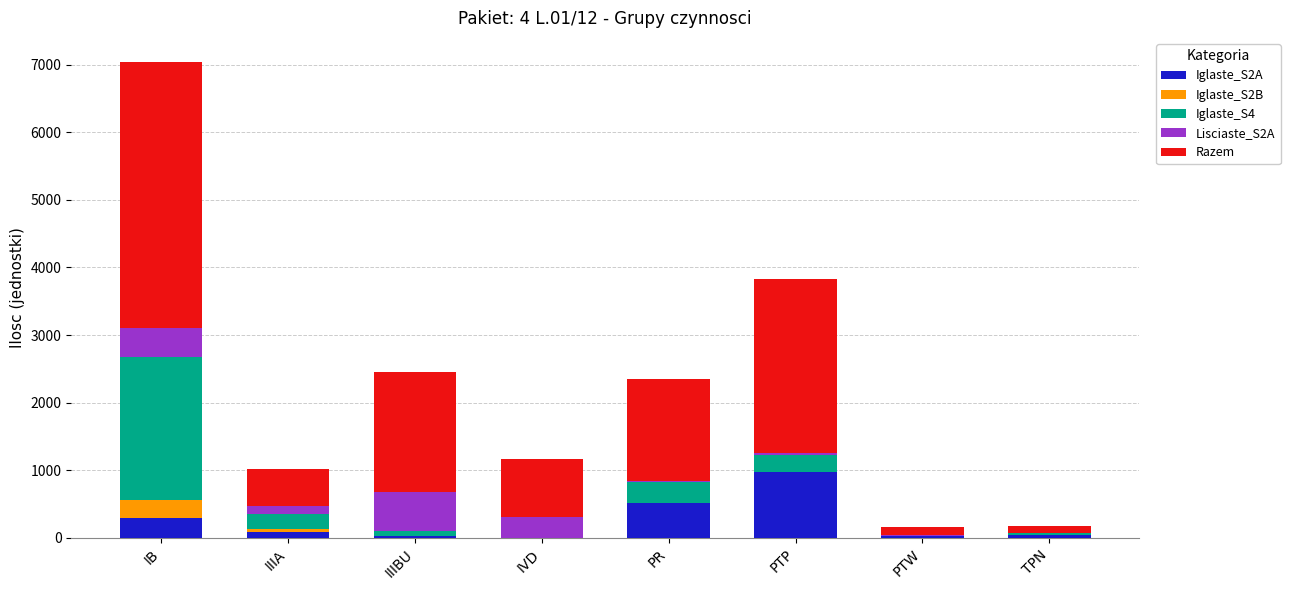

What is the total value across all series at IVD?

1166